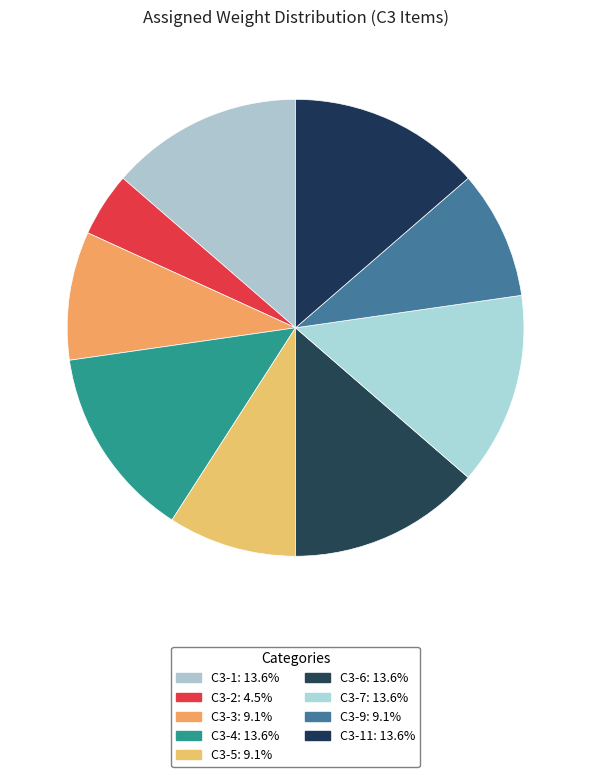

What is the smallest slice in the pie chart?

C3-2